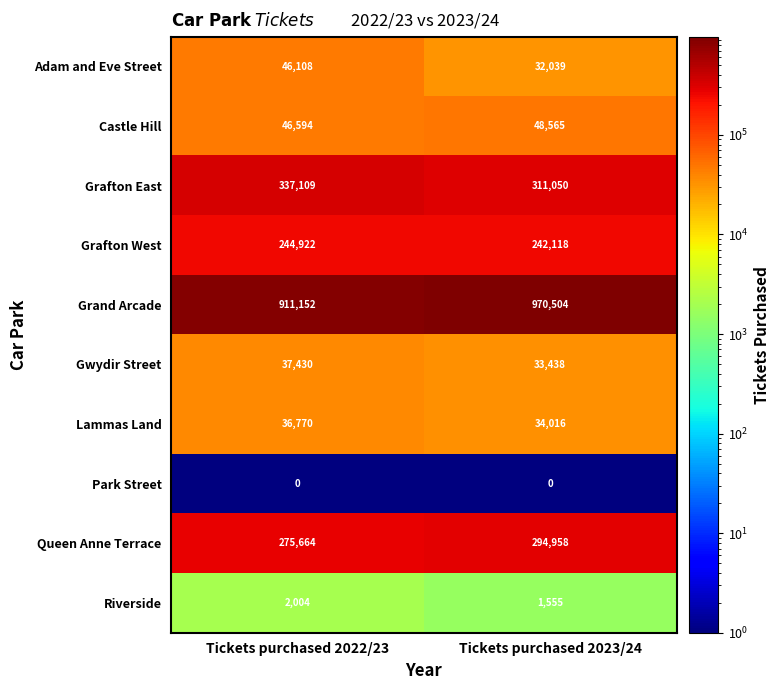

Reading left to right, transcribe all the data shown in this chart.

Adam and Eve Street: Tickets purchased 2022/23=46108	Tickets purchased 2023/24=32039
Castle Hill: Tickets purchased 2022/23=46594	Tickets purchased 2023/24=48565
Grafton East: Tickets purchased 2022/23=337109	Tickets purchased 2023/24=311050
Grafton West: Tickets purchased 2022/23=244922	Tickets purchased 2023/24=242118
Grand Arcade: Tickets purchased 2022/23=911152	Tickets purchased 2023/24=970504
Gwydir Street: Tickets purchased 2022/23=37430	Tickets purchased 2023/24=33438
Lammas Land: Tickets purchased 2022/23=36770	Tickets purchased 2023/24=34016
Park Street: Tickets purchased 2022/23=0	Tickets purchased 2023/24=0
Queen Anne Terrace: Tickets purchased 2022/23=275664	Tickets purchased 2023/24=294958
Riverside: Tickets purchased 2022/23=2004	Tickets purchased 2023/24=1555